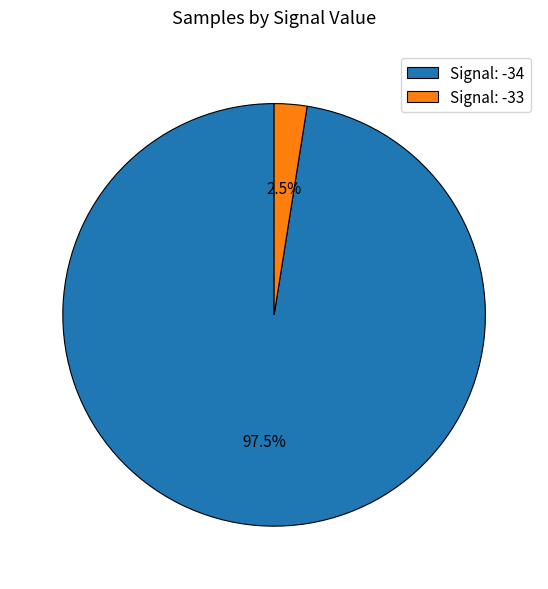

What is the majority slice?

Signal: -34